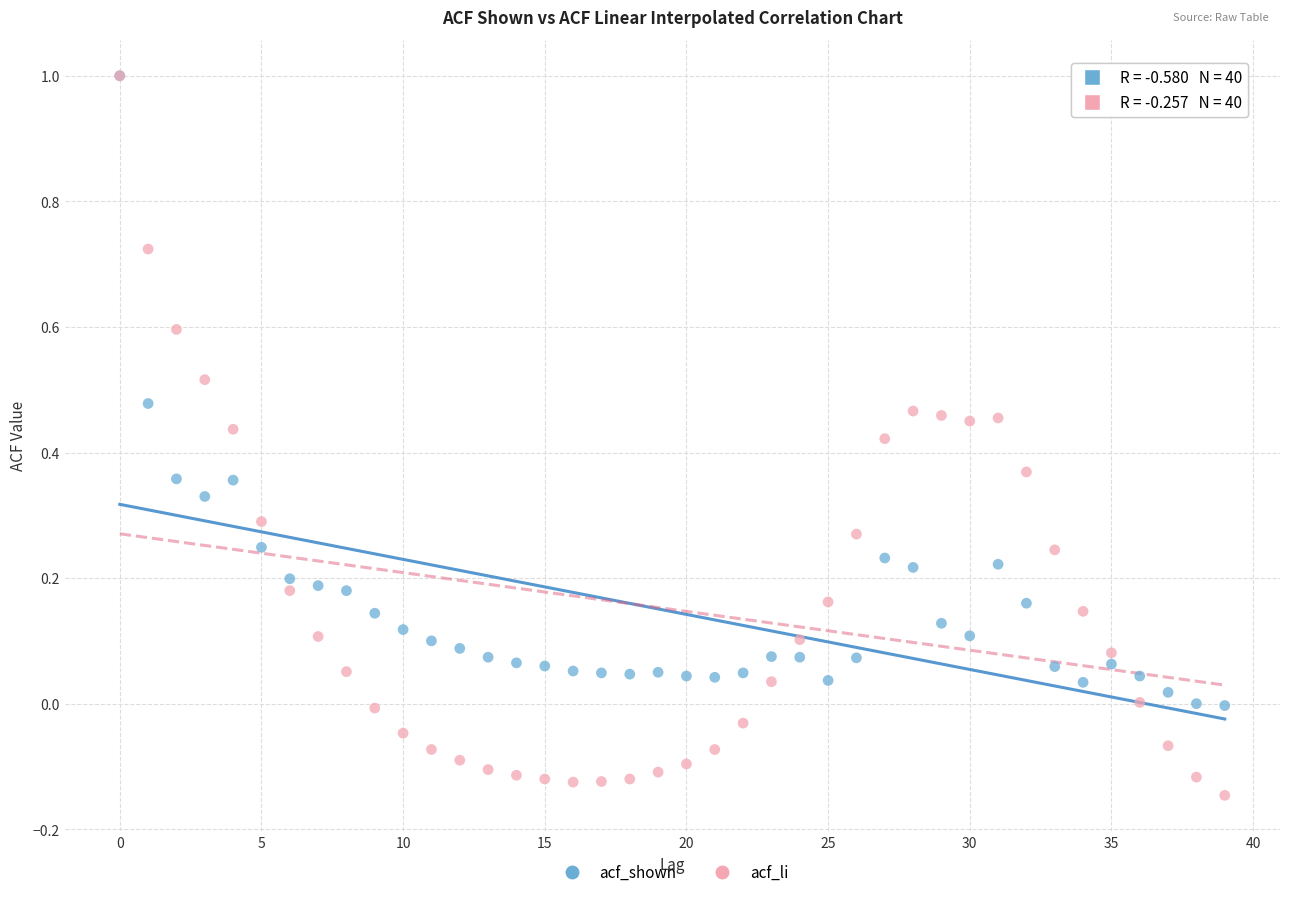

What are all the series names shown in the legend?

acf_shown, acf_li